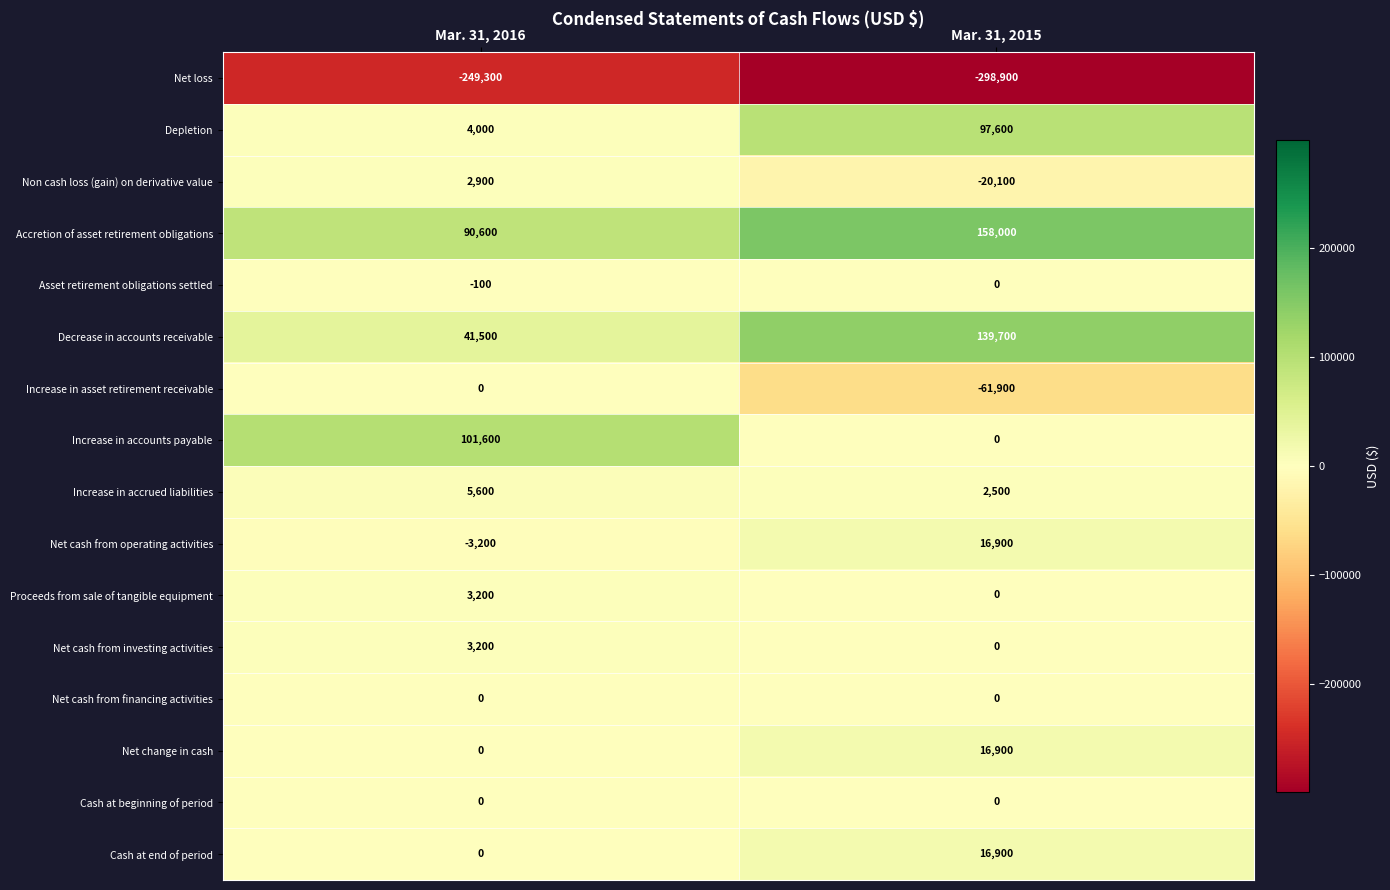

The value of Increase in accounts payable at Mar. 31, 2015 is 30817. True or false?

False